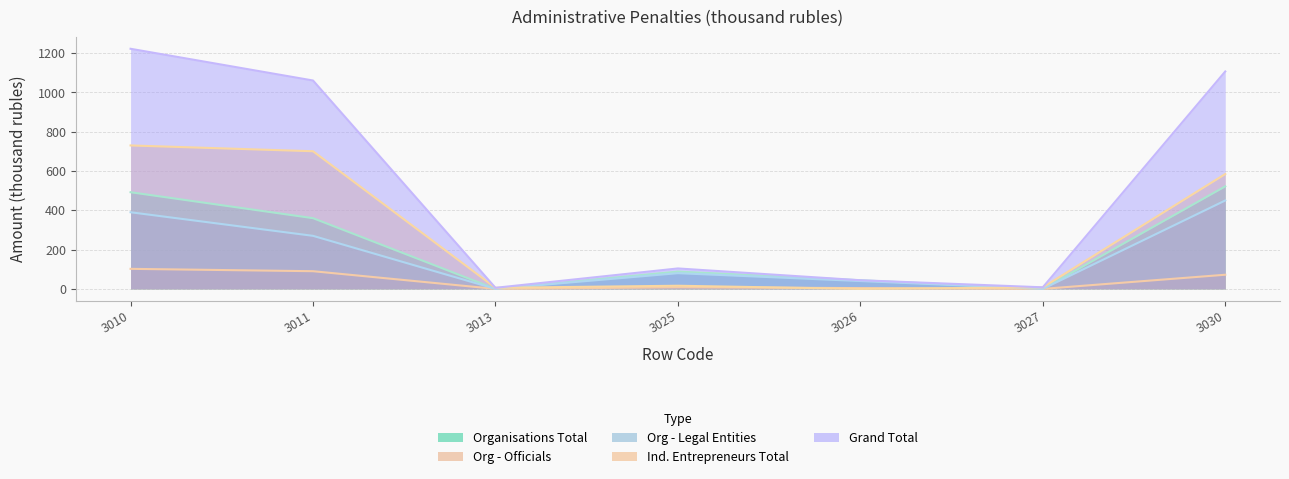

True or false: Org - Officials has more than 2 points higher than both neighbors.

False